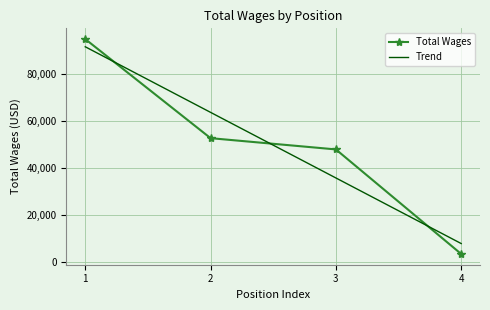

How many values in the Trend series exceed 63713?

2